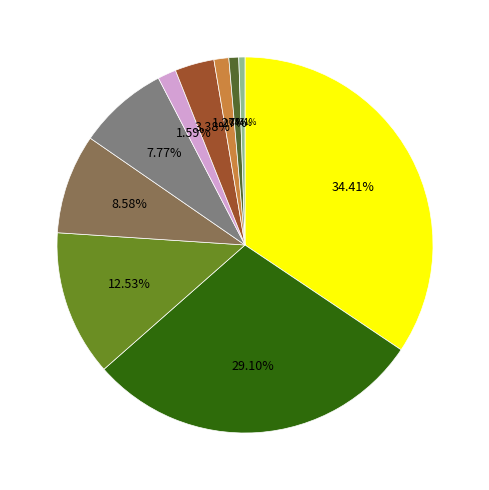

Is there any slice that represents more than half of the pie?

No